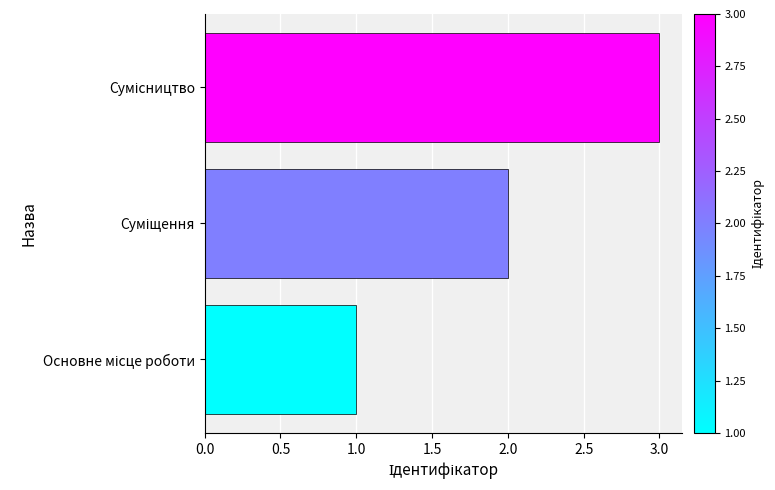

What is the maximum value shown in the chart?

3